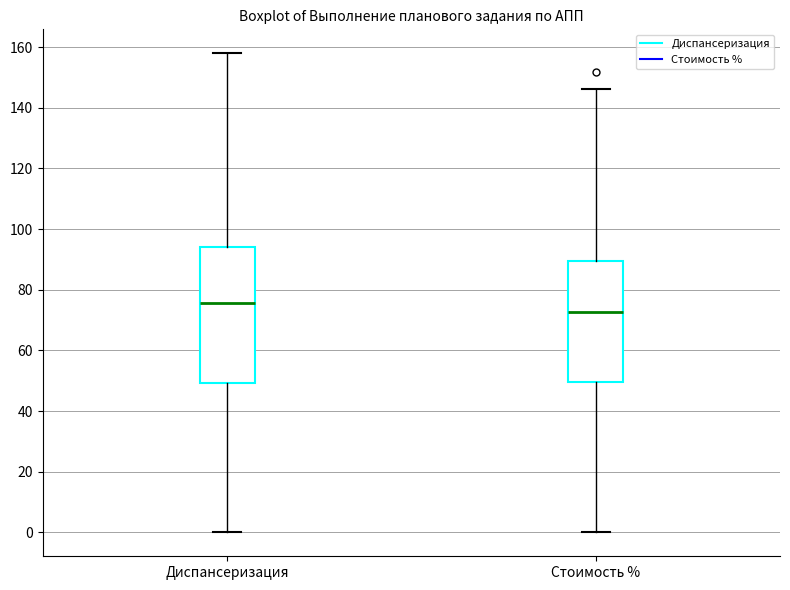

Reading left to right, read every box against the y-axis: the position of its median line, the range the box covers, and the ends of its whiskers. The values are not printed on the chart, so give them approximately, as read against the axis.

Диспансеризация: median 76, box 50 to 94, whiskers 0 to 158
Стоимость %: median 72, box 50 to 90, whiskers 0 to 146